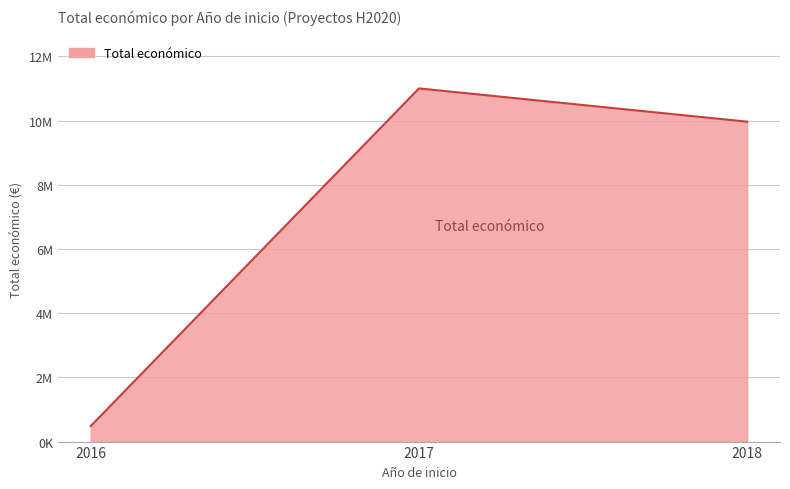

Does the chart have visible grid lines?

Yes